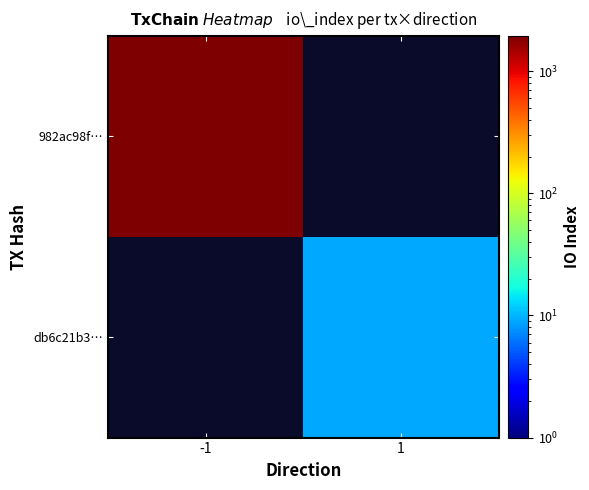

Which label corresponds to the smallest value in the chart?

1